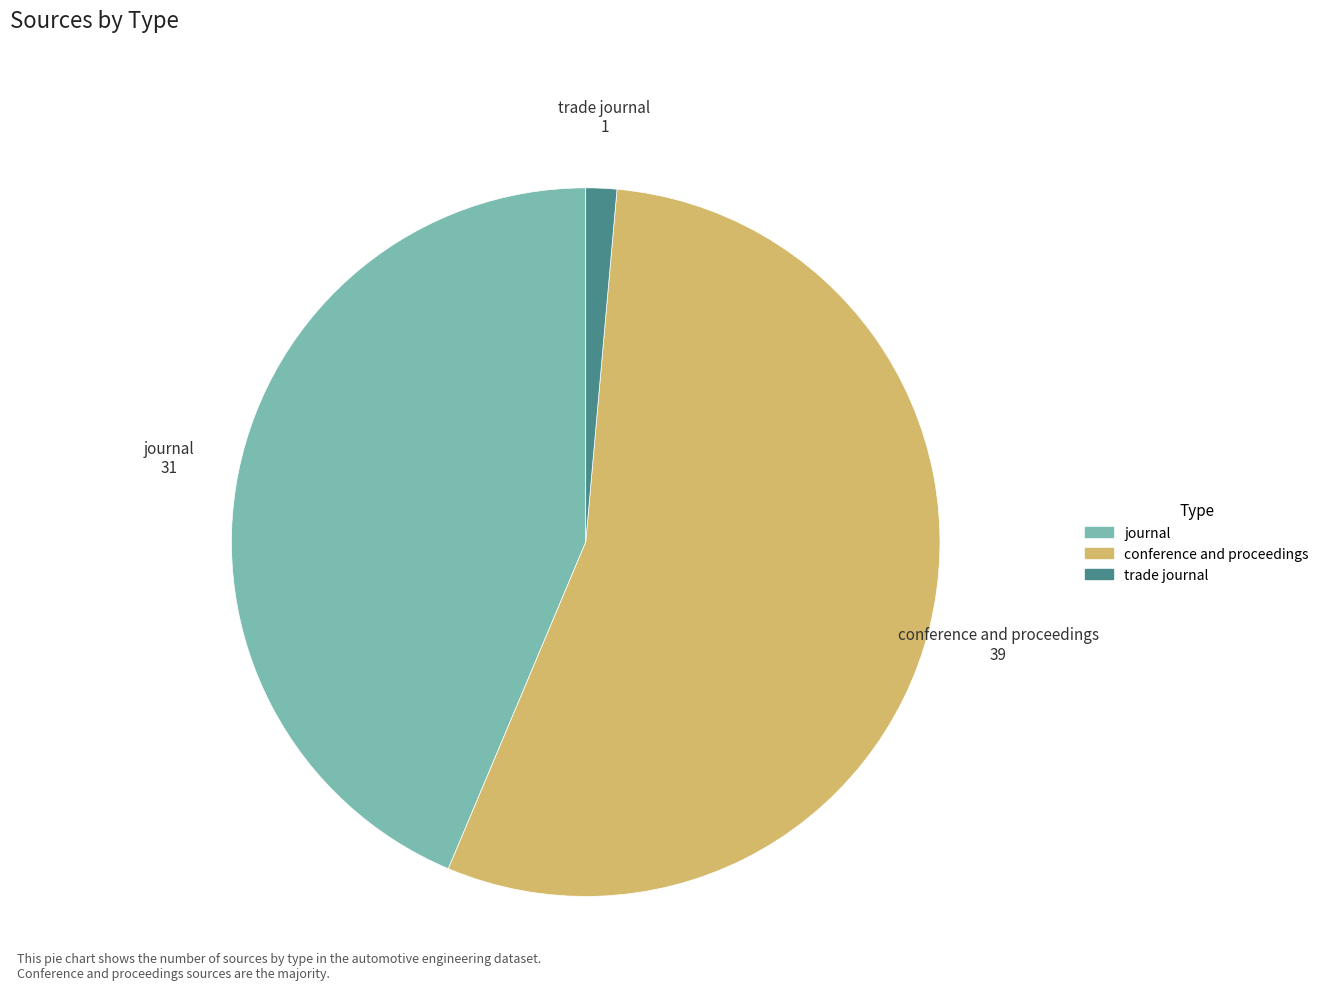

Do journal and conference and proceedings together represent more than half of the pie?

Yes